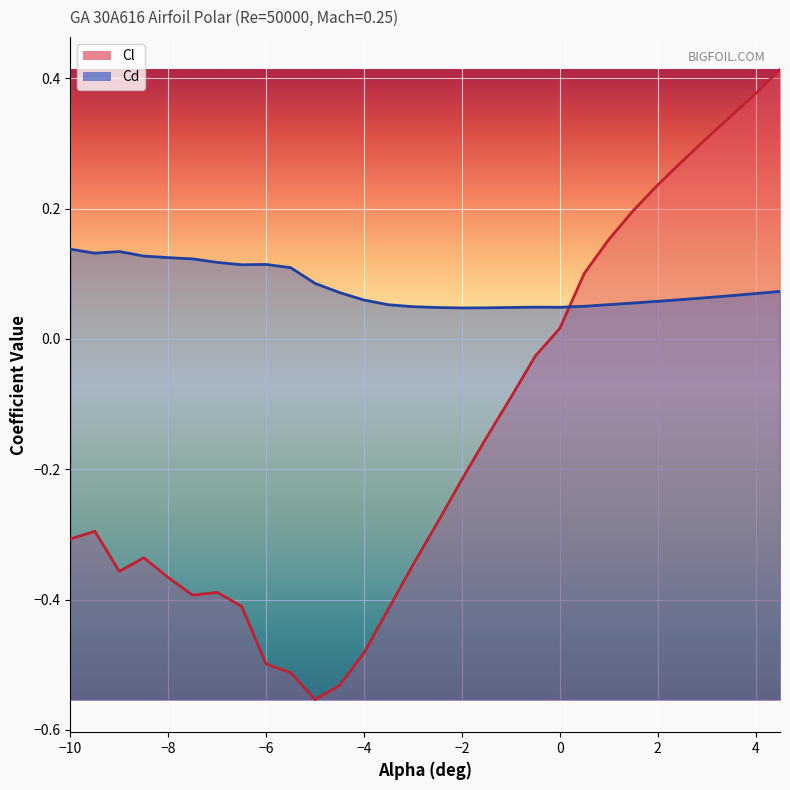

Rank the series by their maximum value, from highest to lowest.

Cl, Cd